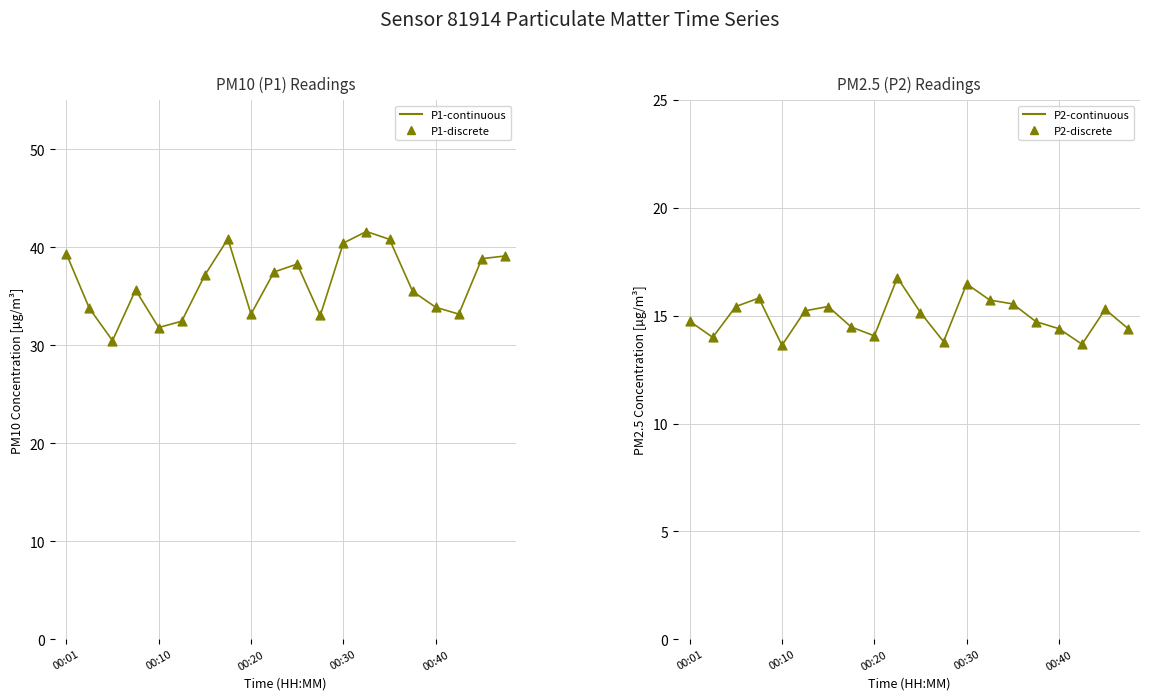

At how many categories does at least one series exceed 38?

8